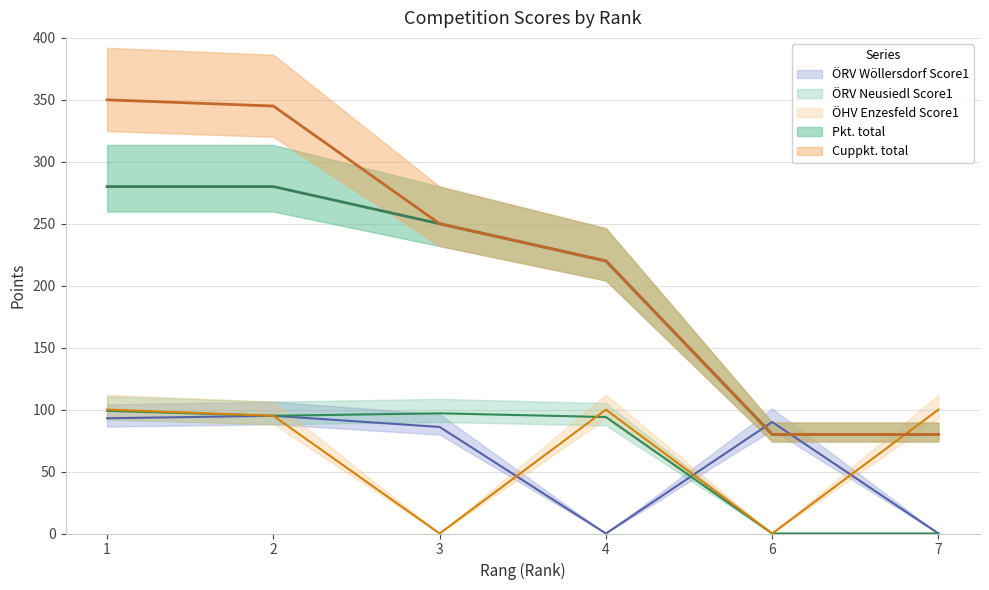

True or false: ÖRV Wöllersdorf Score1 has more than 1 interior local peaks.

True